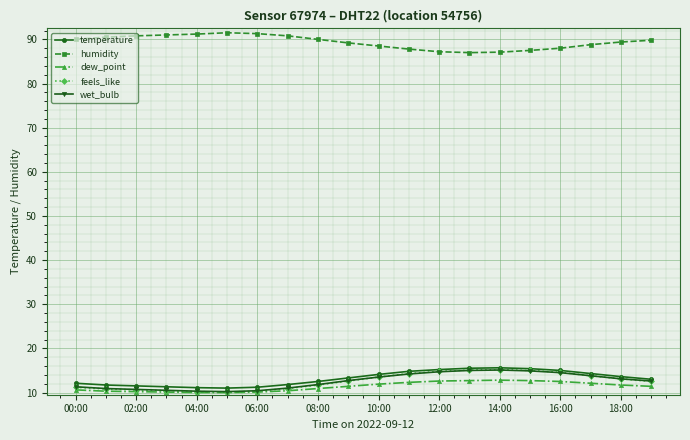

What is the maximum value shown in the chart?

91.5